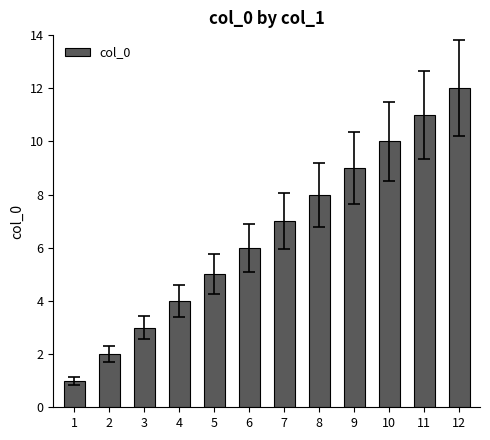

What is the change in value from 1 to 5?

+4